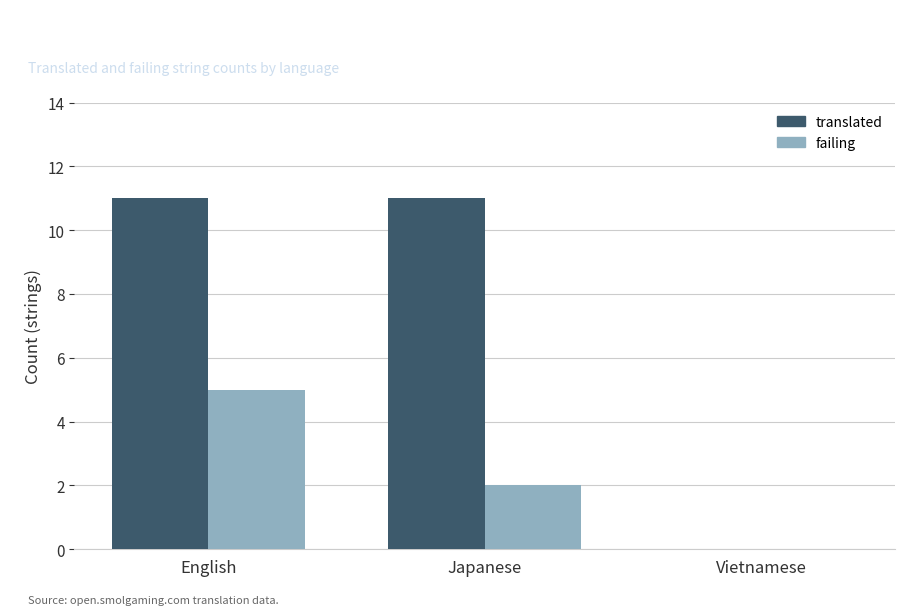

Reading left to right, transcribe all the data shown in this chart.

translated: 11	11	0
failing: 5	2	0